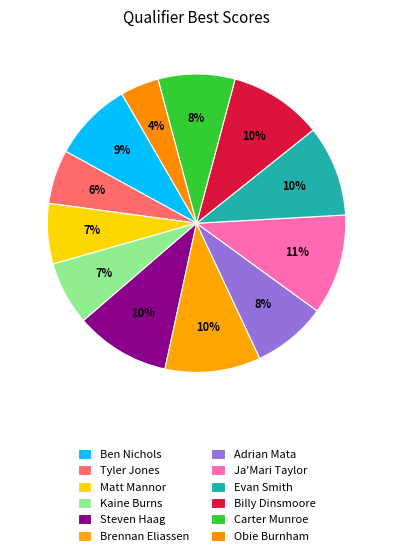

To the nearest percent, what is the average slice percentage?

8%